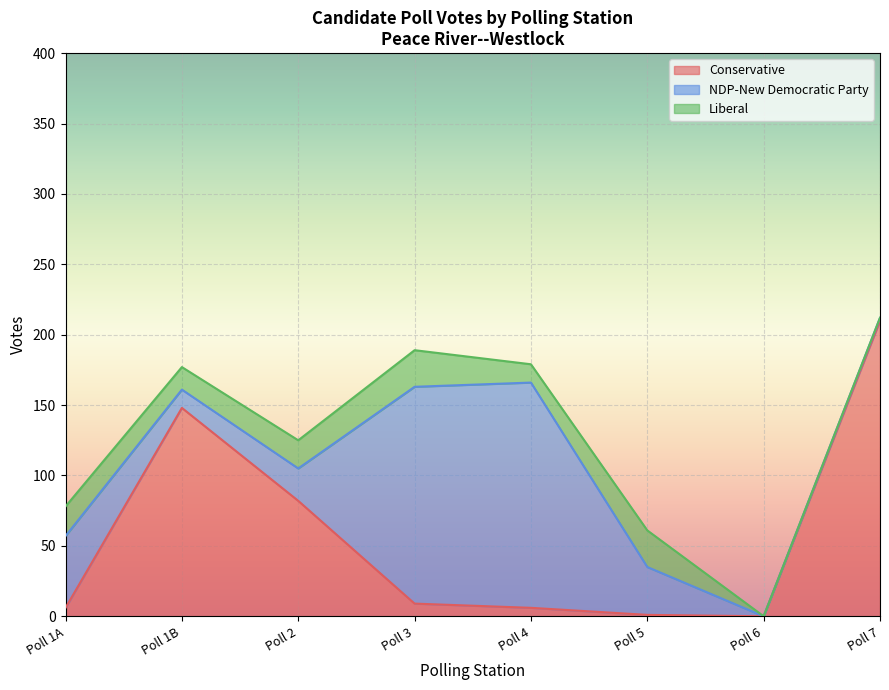

At which category does Conservative reach its first local valley?

Poll 6